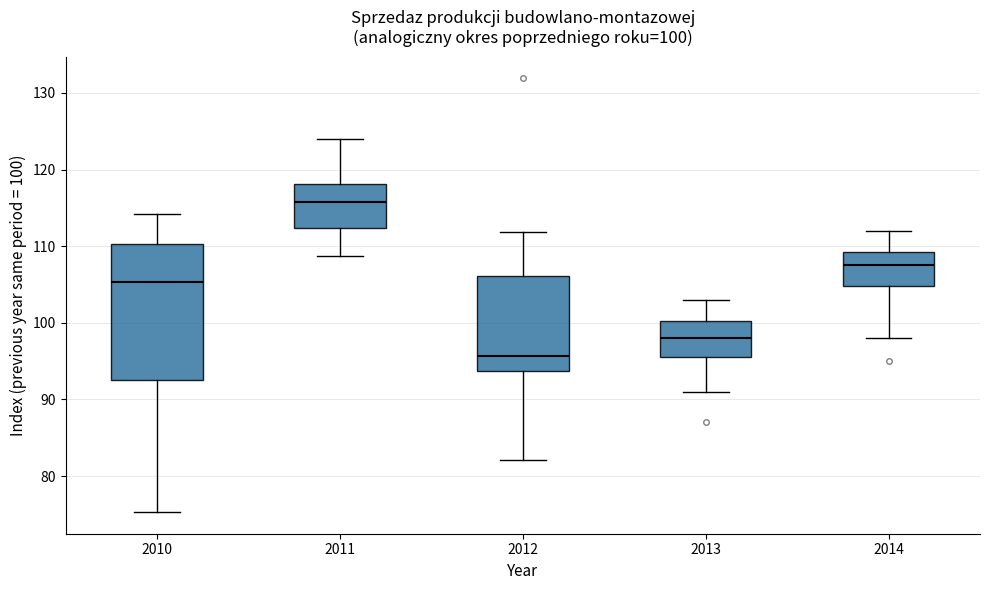

Which box has the highest median line?

2011